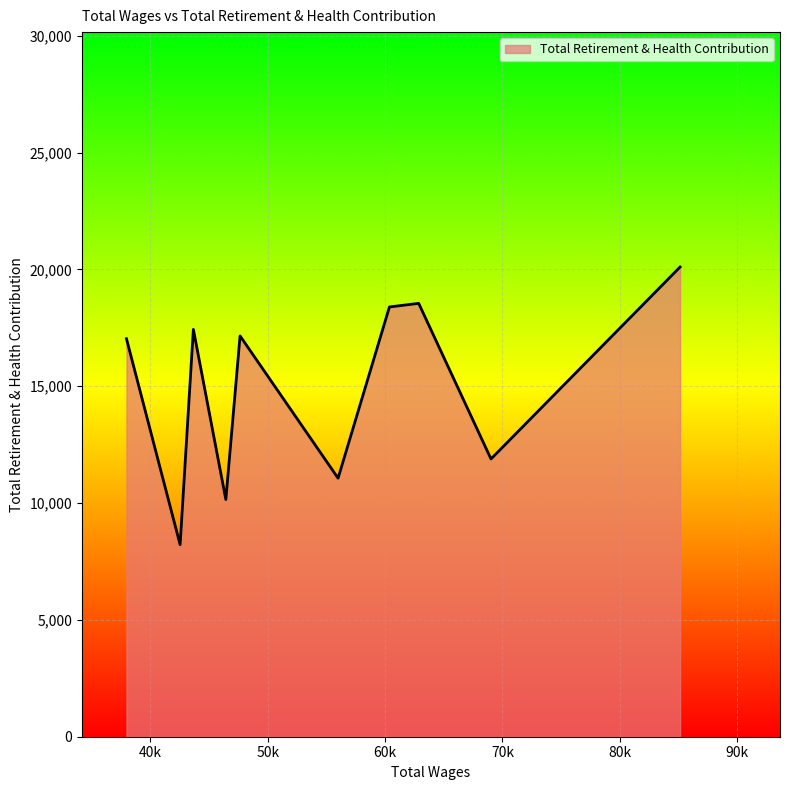

What is the difference between the maximum and minimum values?

11885